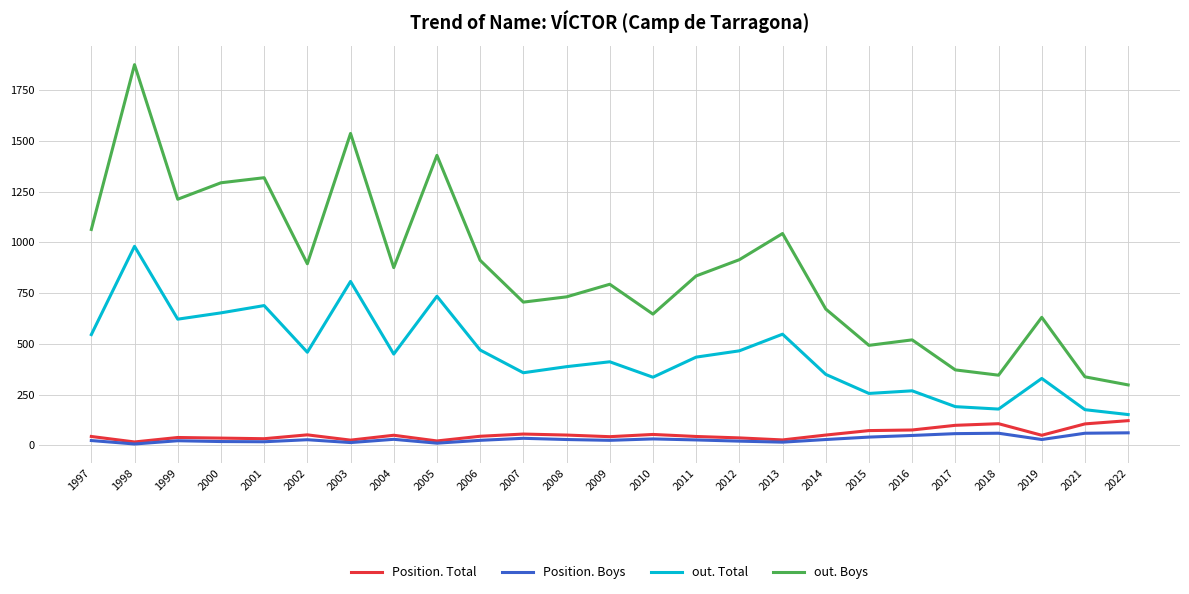

Rank the series by their maximum value, from lowest to highest.

Position. Boys, Position. Total, out. Total, out. Boys